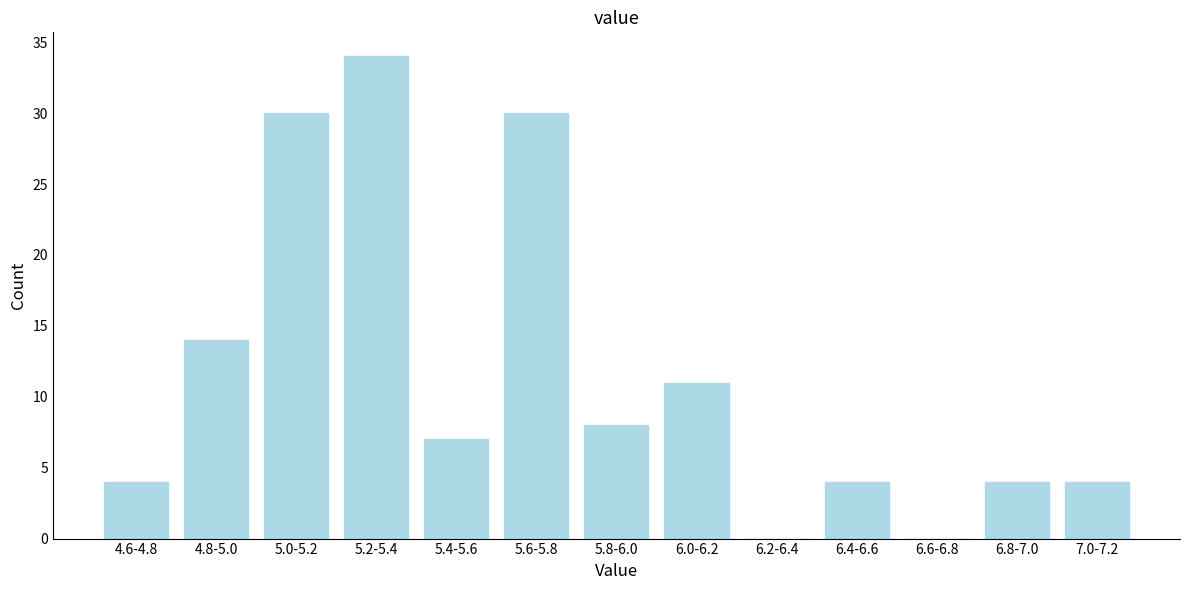

Reading left to right, what are all the values shown in this chart?

4.6-4.8=4	4.8-5.0=14	5.0-5.2=30	5.2-5.4=34	5.4-5.6=7	5.6-5.8=30	5.8-6.0=8	6.0-6.2=11	6.2-6.4=0	6.4-6.6=4	6.6-6.8=0	6.8-7.0=4	7.0-7.2=4